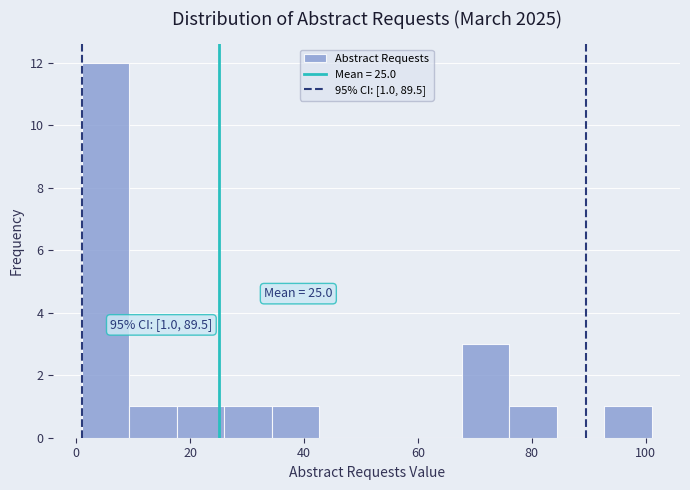

Which range on the x-axis has the tallest bar?

2 to 10